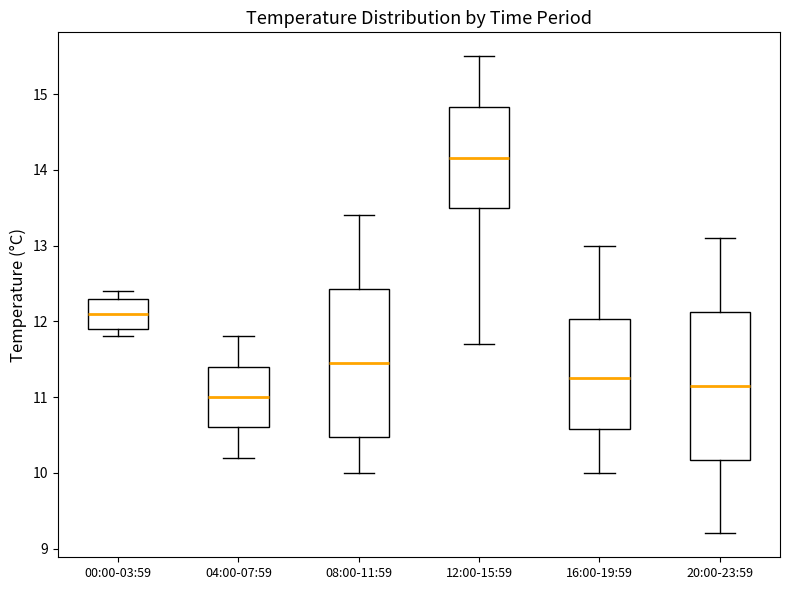

Where is the upper edge of the box for 00:00-03:59 on the y-axis? The values are not printed on the chart, so give them approximately, as read against the axis.

12.3